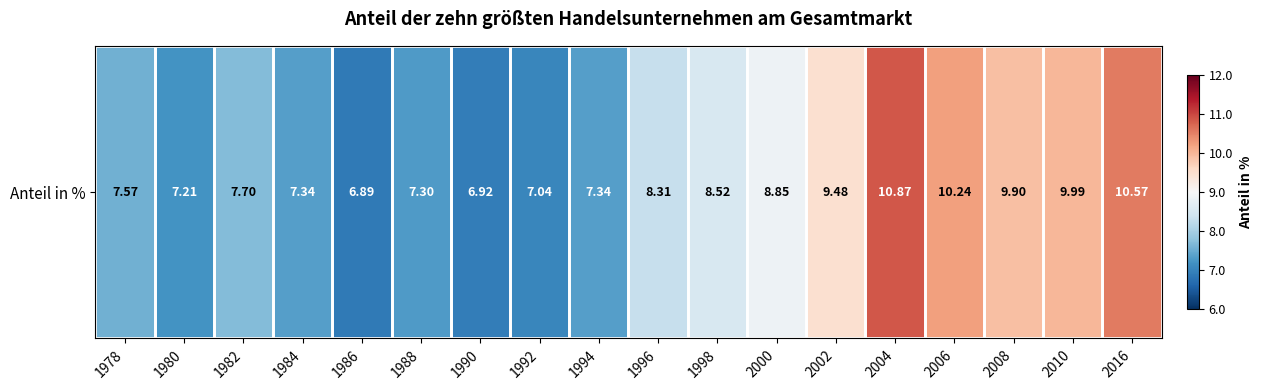

What is the sum of all values?

152.0